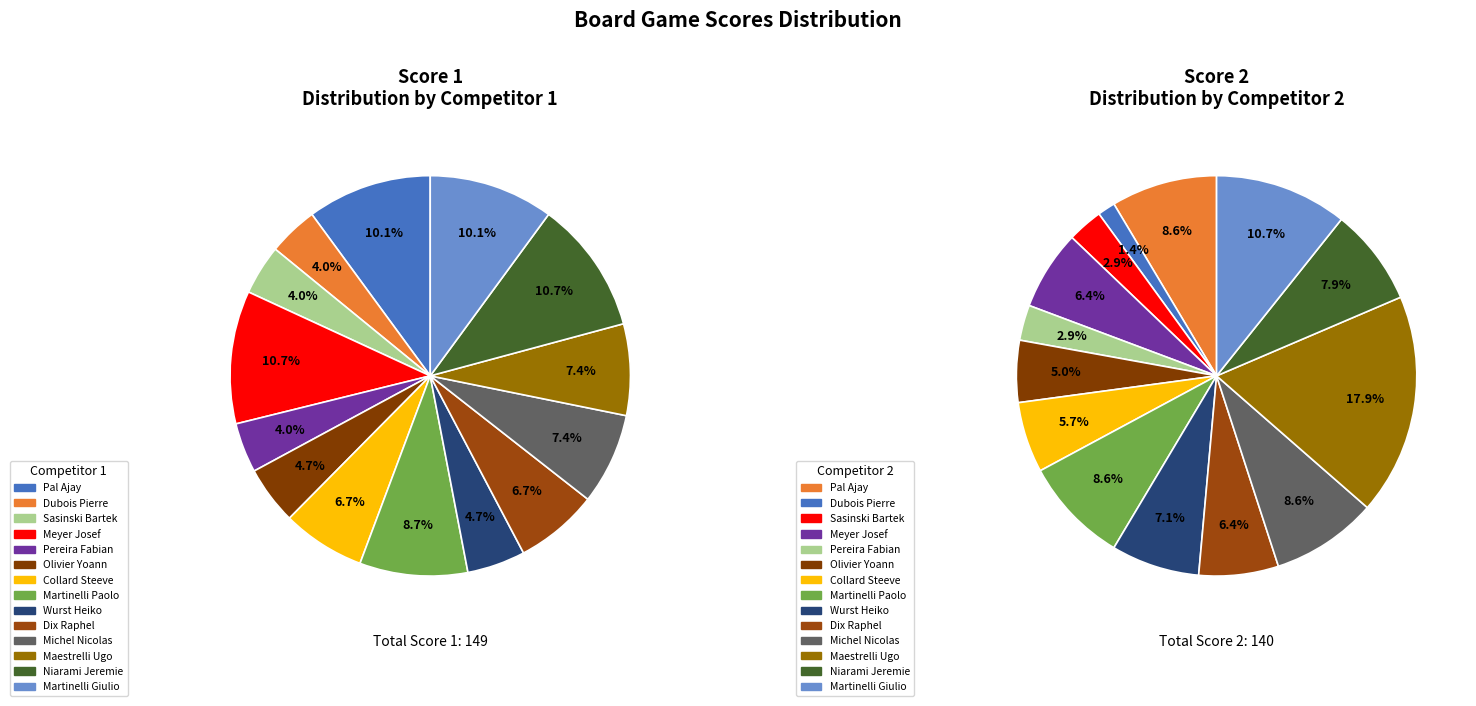

Which category has the biggest portion of the pie?

Maestrelli Ugo